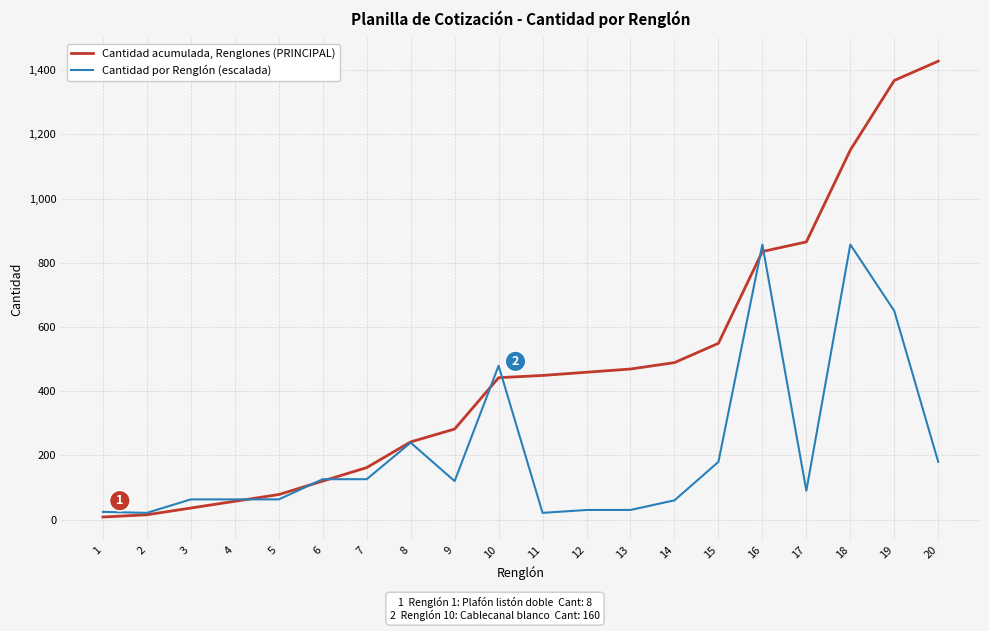

How many series are shown in this chart?

2